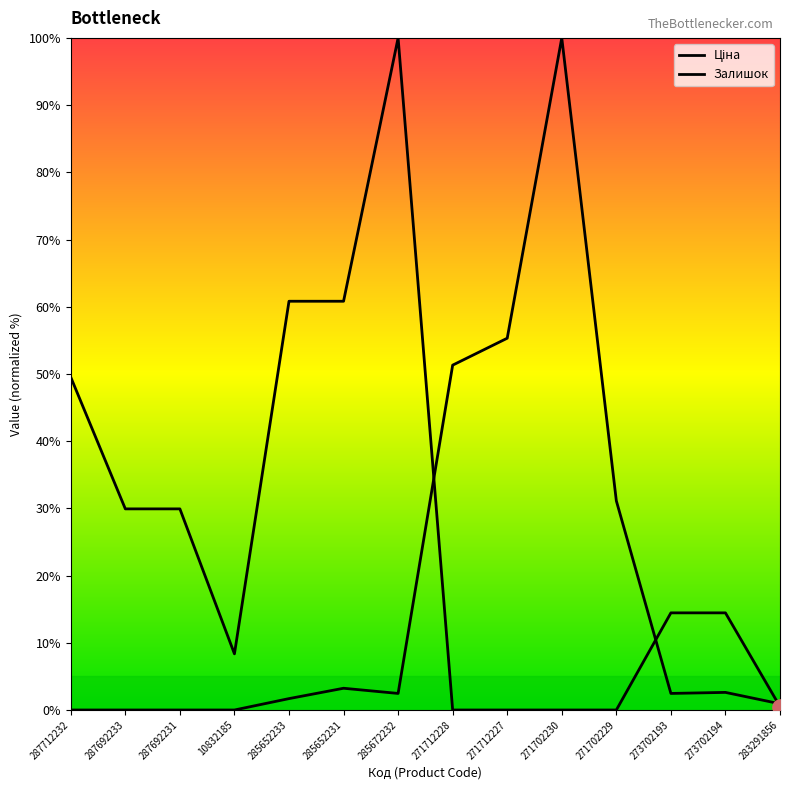

Which series has the largest total across all categories?

Ціна